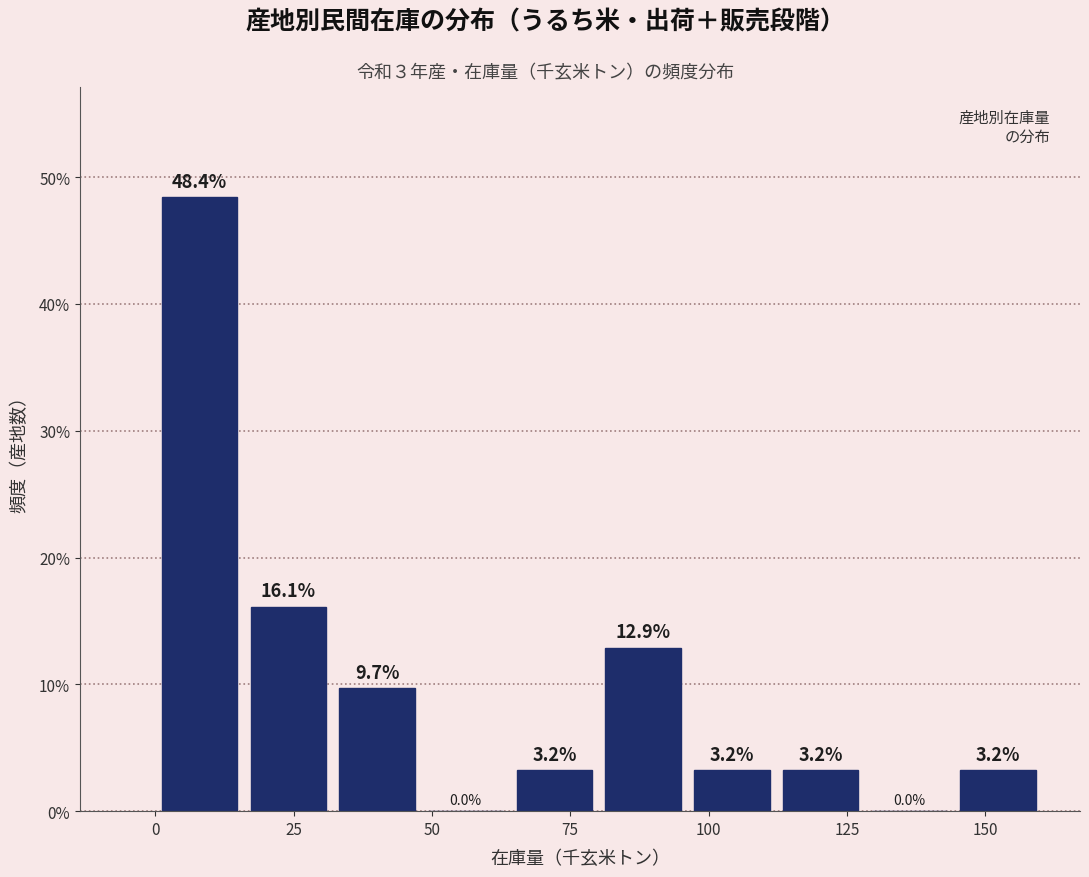

Read against the x-axis, roughly where is the centre of the tallest bar?

10